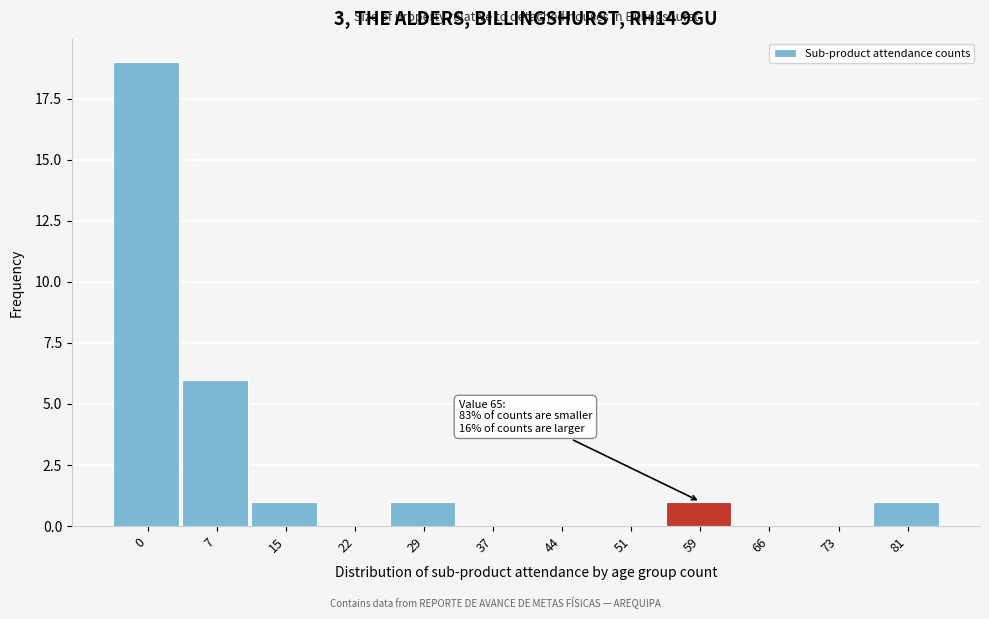

Reading right to left, extract all data points from this chart.

81=1	73=0	66=0	59=1	51=0	44=0	37=0	29=1	22=0	15=1	7=6	0=19